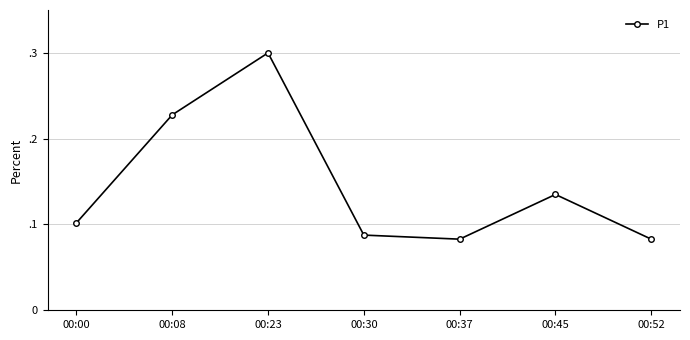

What is the value of the 5th point from the left?

0.1